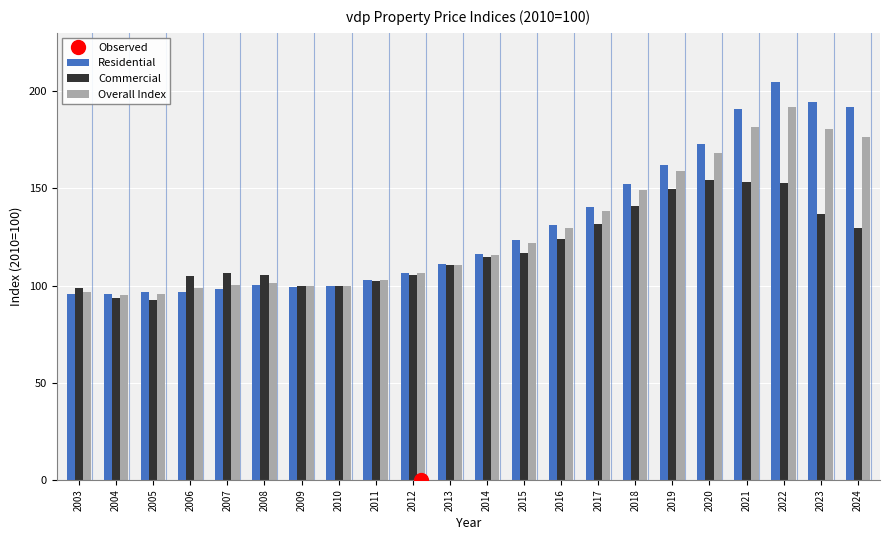

True or false: Commercial has a value of 65.1 at 2004.

False